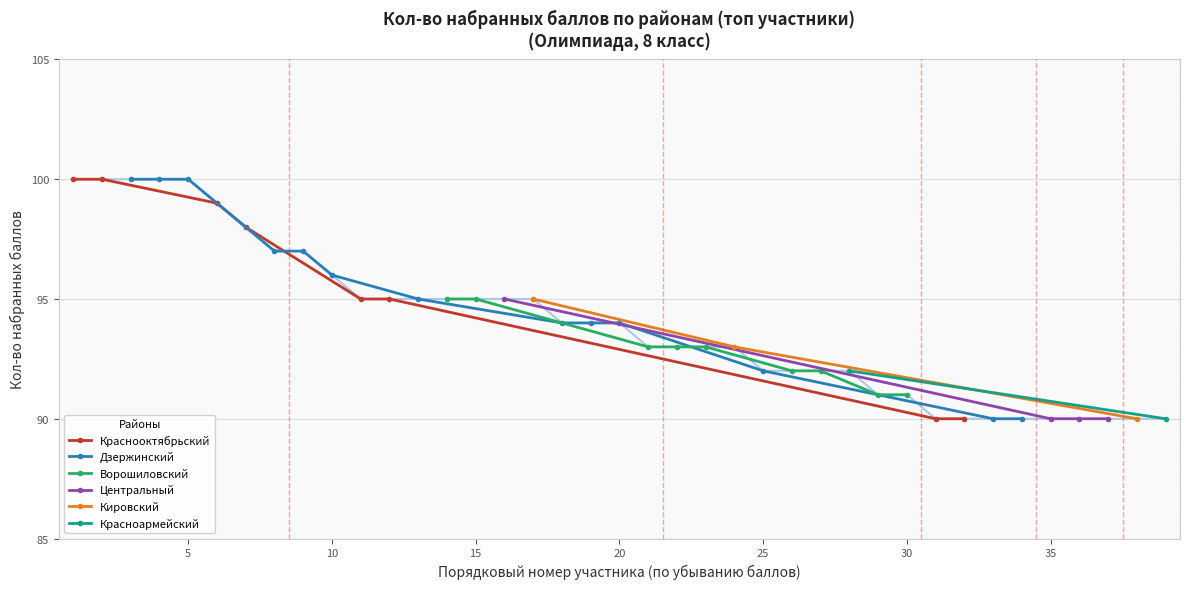

How many values in the Краснооктябрьский series are below 98?

4